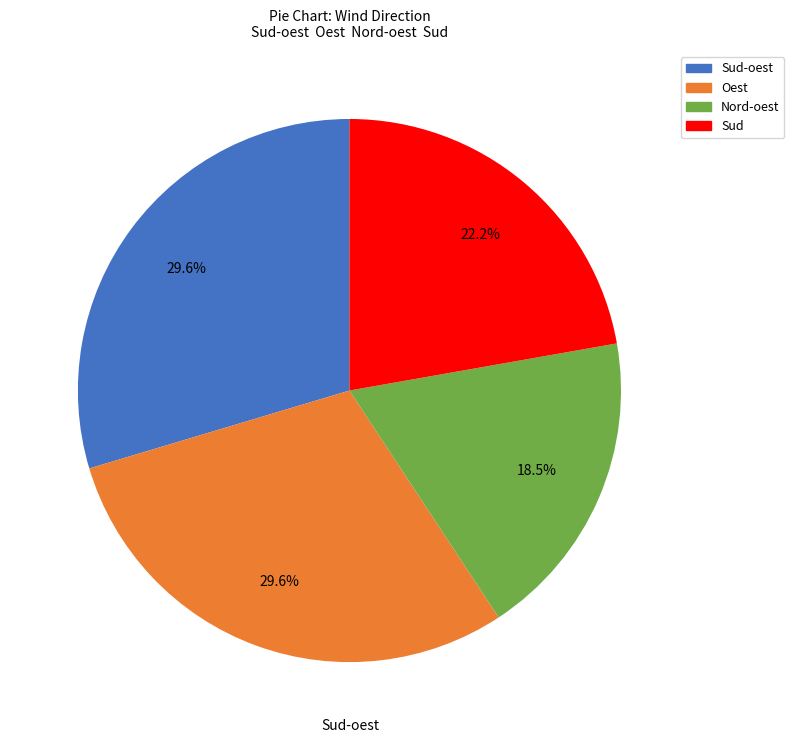

Is there a majority slice in this chart?

No